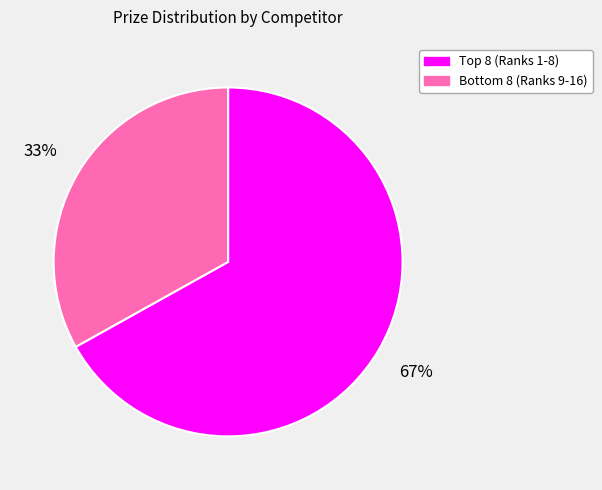

Rank the categories by value from lowest to highest.

Bottom 8 (Ranks 9-16), Top 8 (Ranks 1-8)